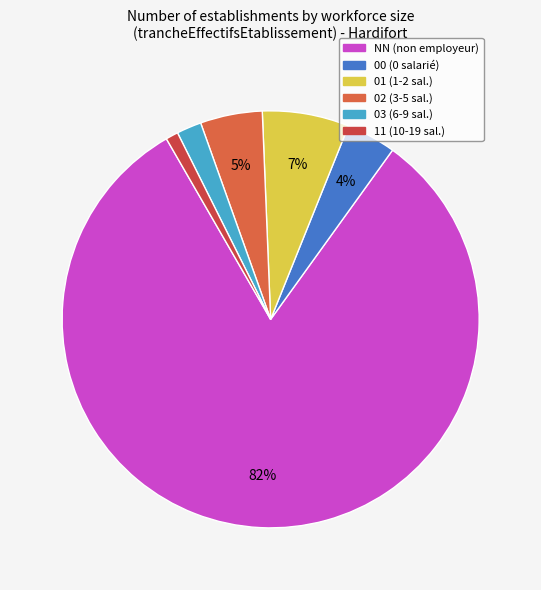

Which category has the biggest portion of the pie?

NN